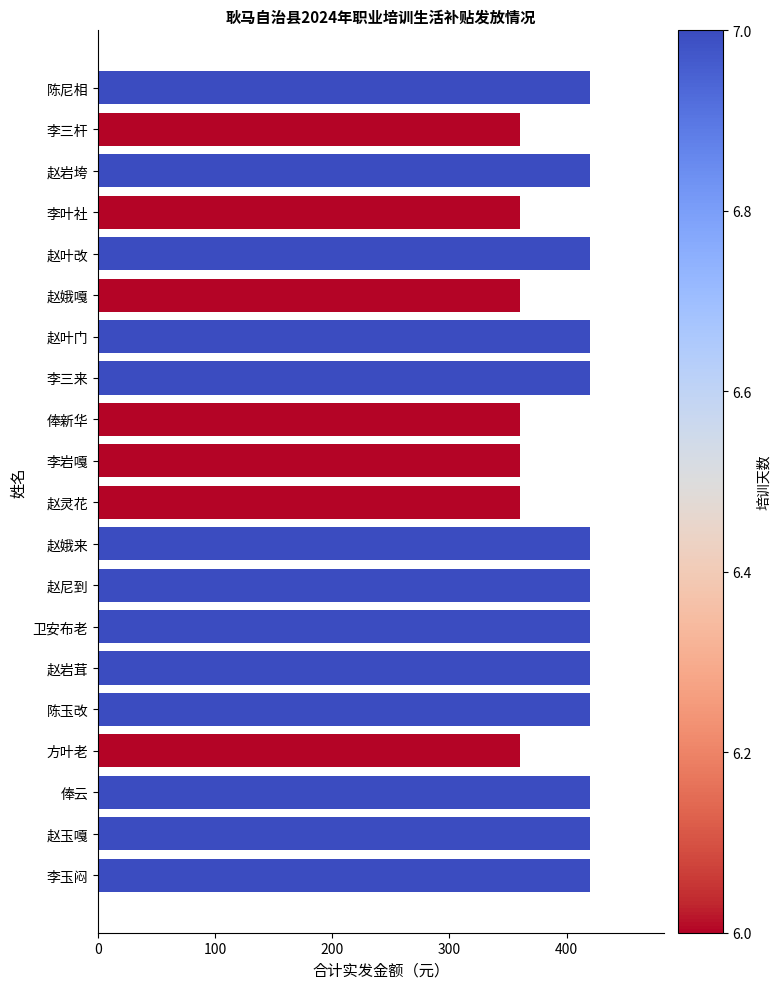

How many data points does each series have?

20